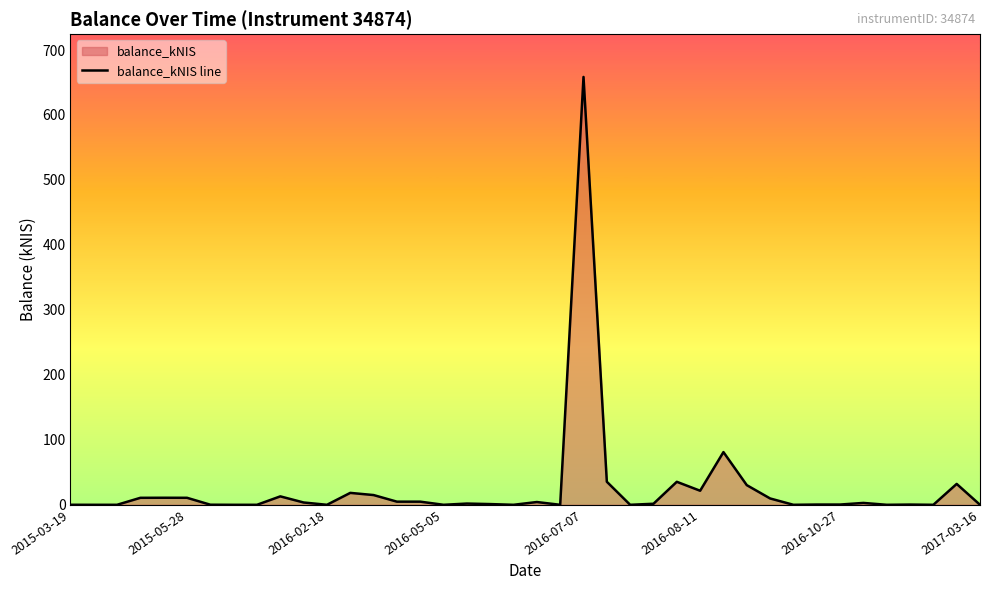

What is the maximum value shown in the chart?

658.5